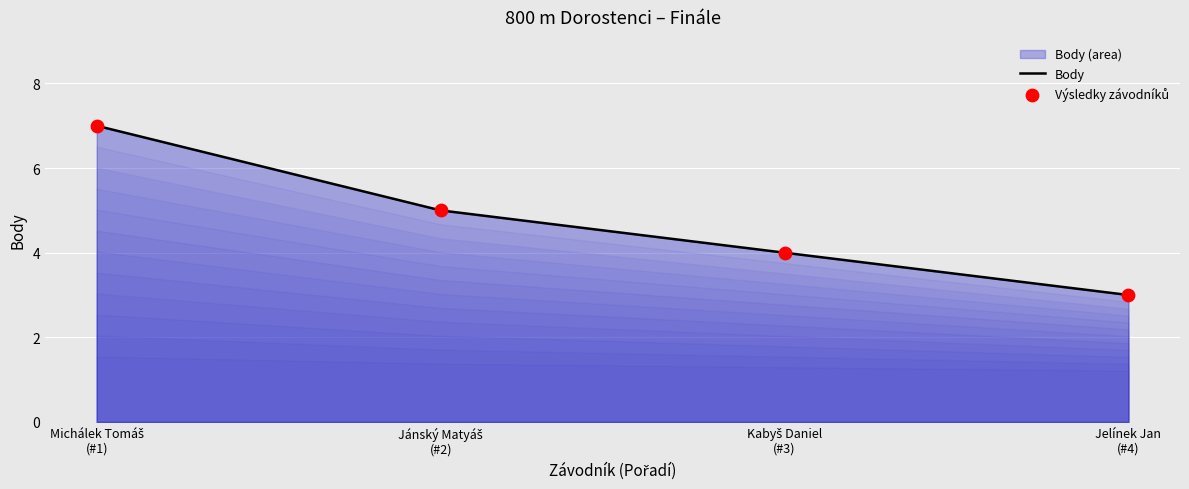

What is the minimum value for Body?

3.0